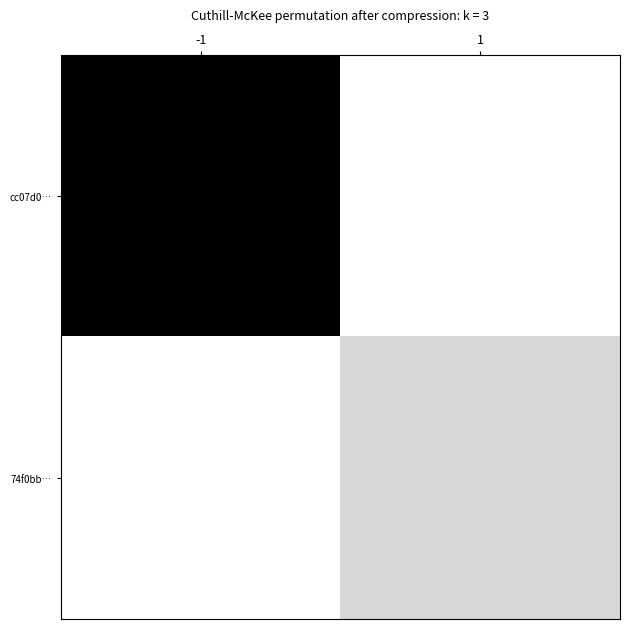

Reading left to right, list all the values displayed in this chart.

cc07d0…: -1=0.0	1=1.0
74f0bb…: -1=1.0	1=0.8